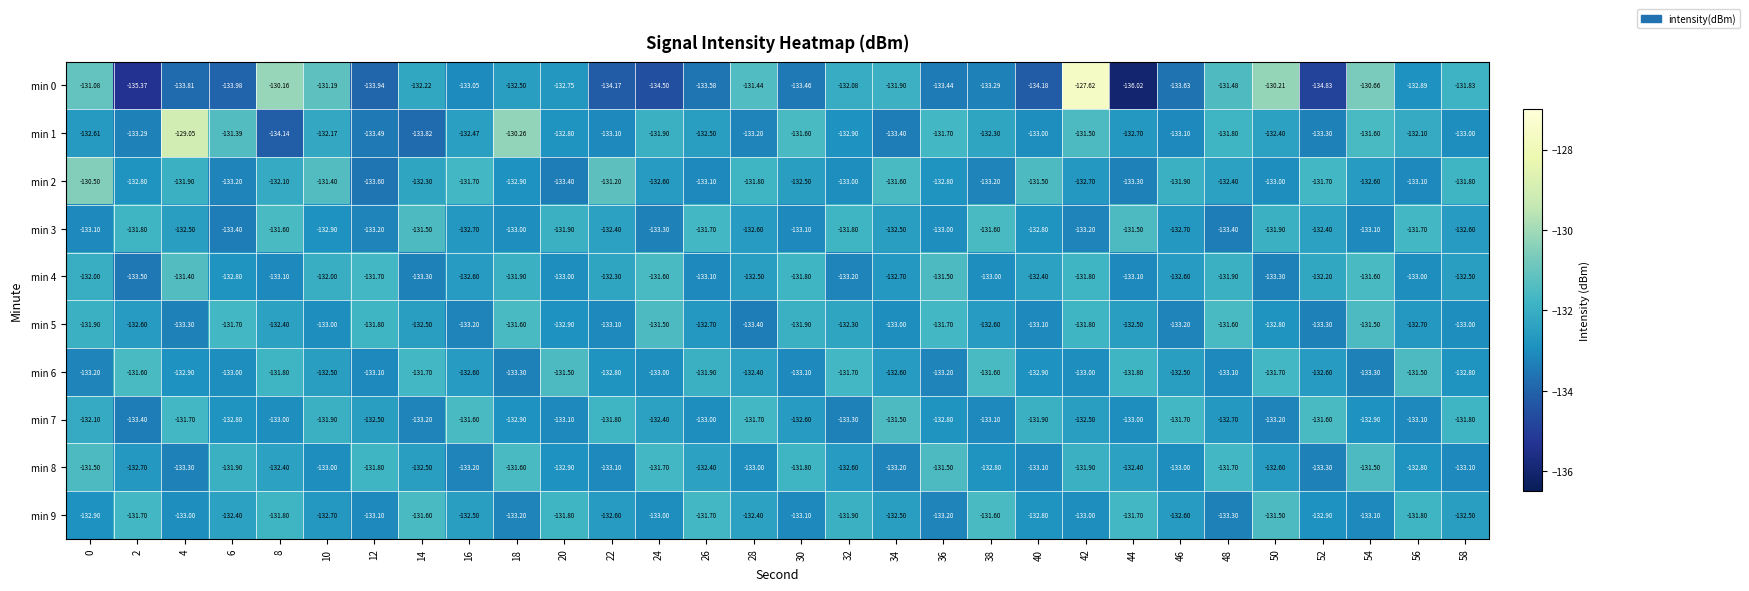

Is the value of min 3 at 0 greater than the value of min 7 at 16?

No